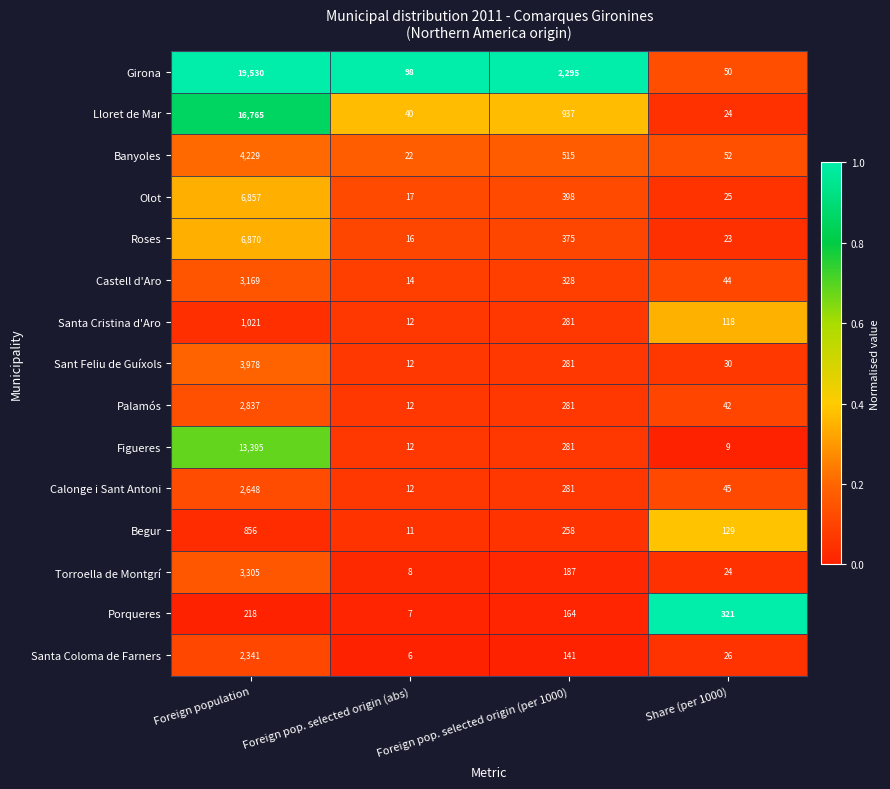

At which label does Torroella de Montgrí first exceed 187?

Foreign population